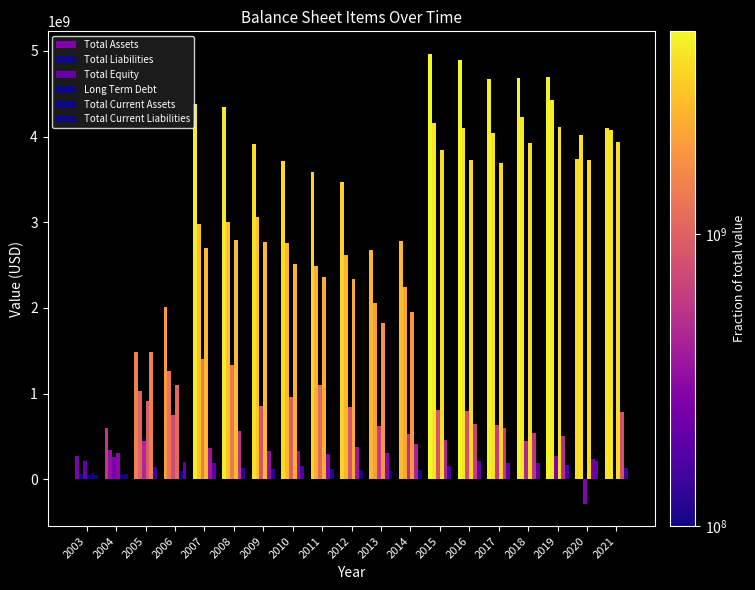

What is the difference between the maximum and second lowest values in the Total Current Liabilities series?

146574000